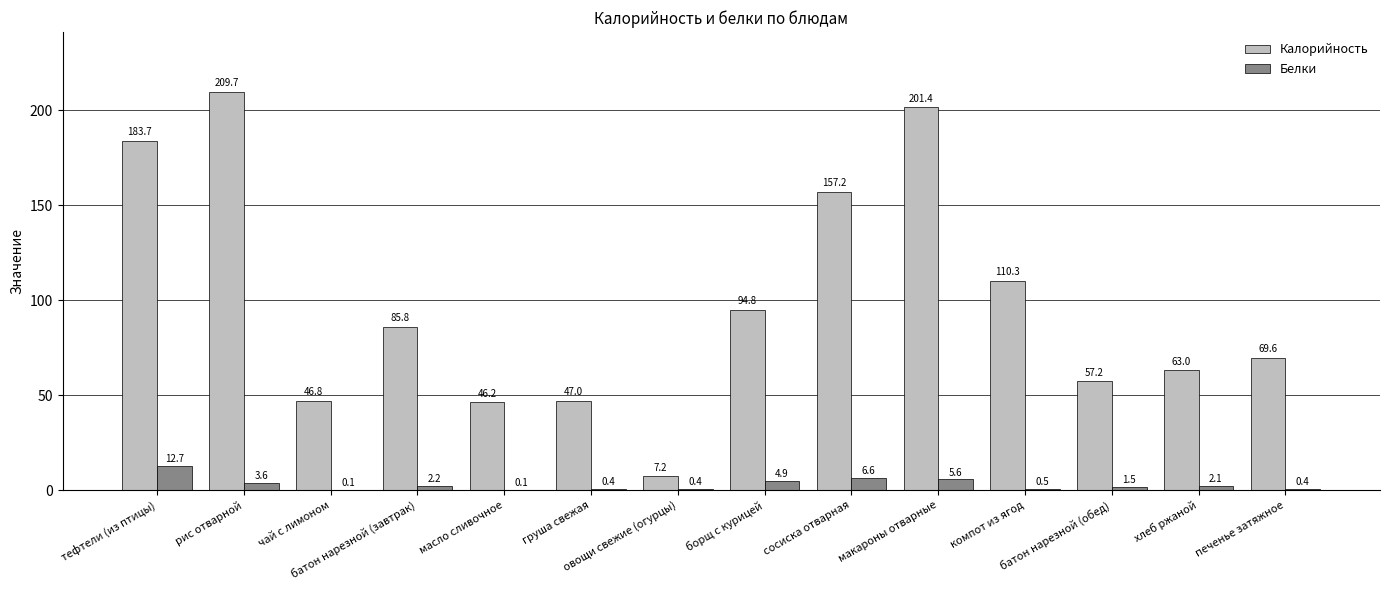

Which series has the largest total across all categories?

Калорийность